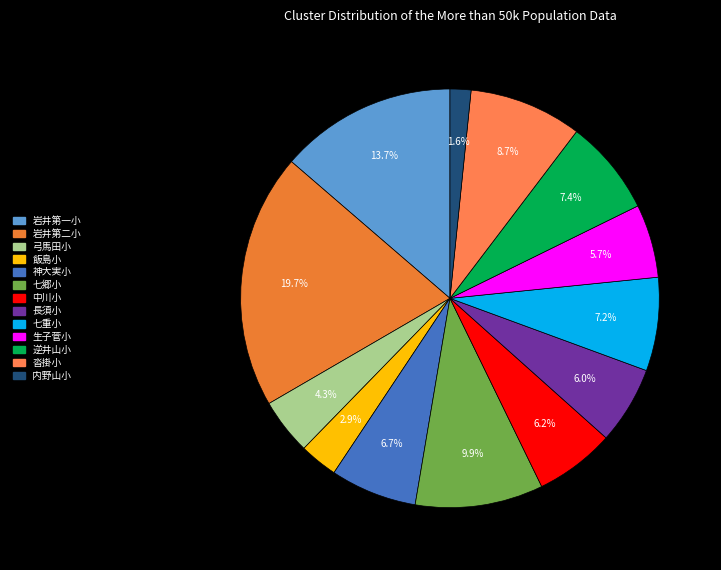

How many slices are in this pie chart?

13